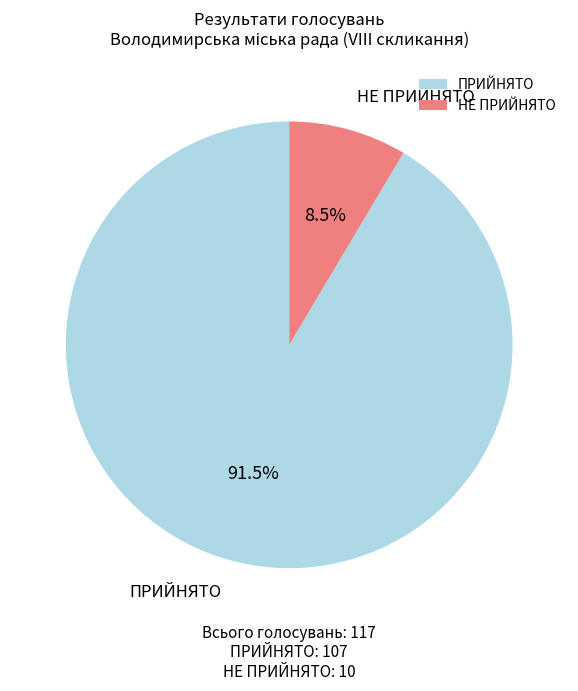

How many segments does this pie chart have?

2